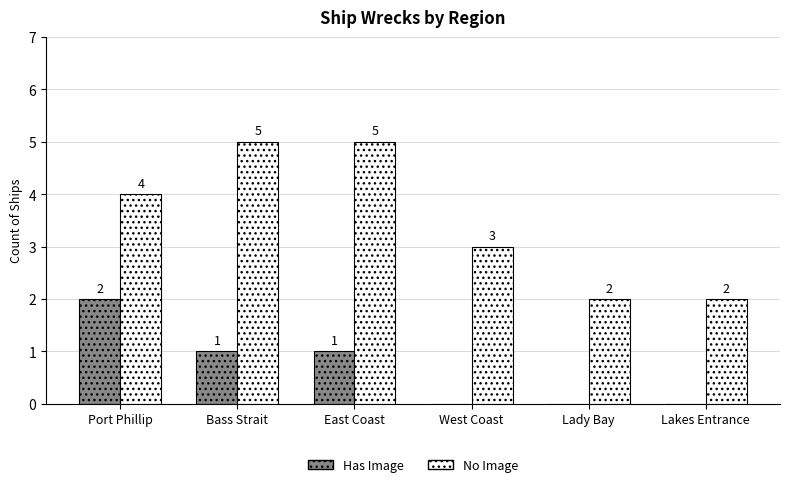

Which series has the widest spread of values?

No Image